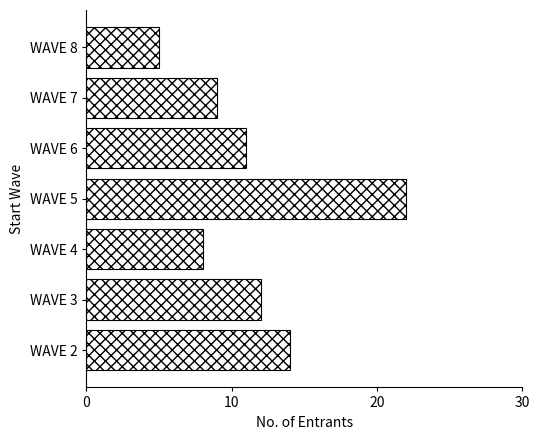

What is the minimum value shown in the chart?

5